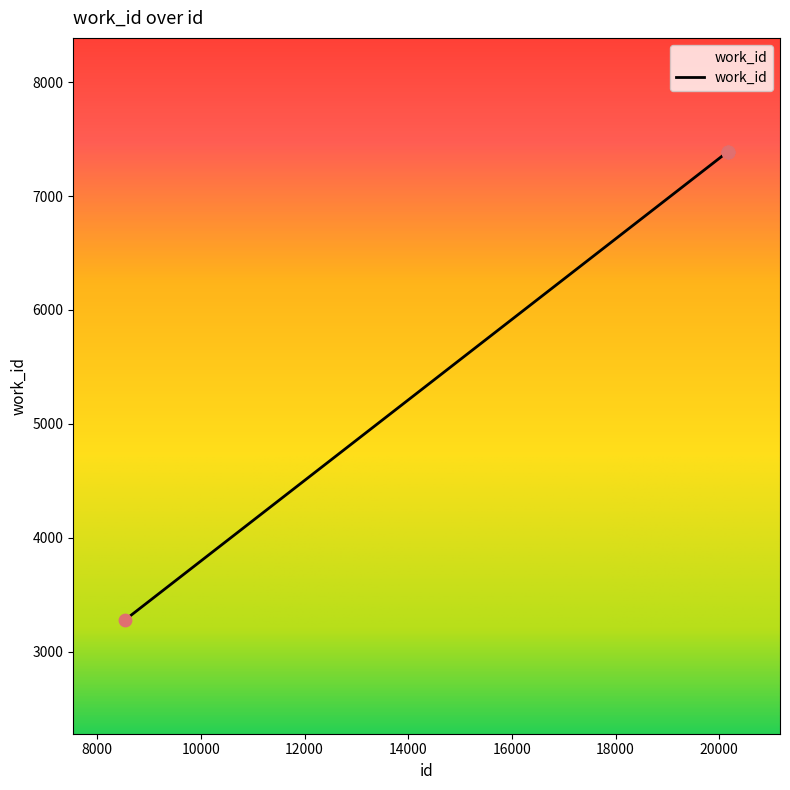

What is the minimum value shown in the chart?

3278